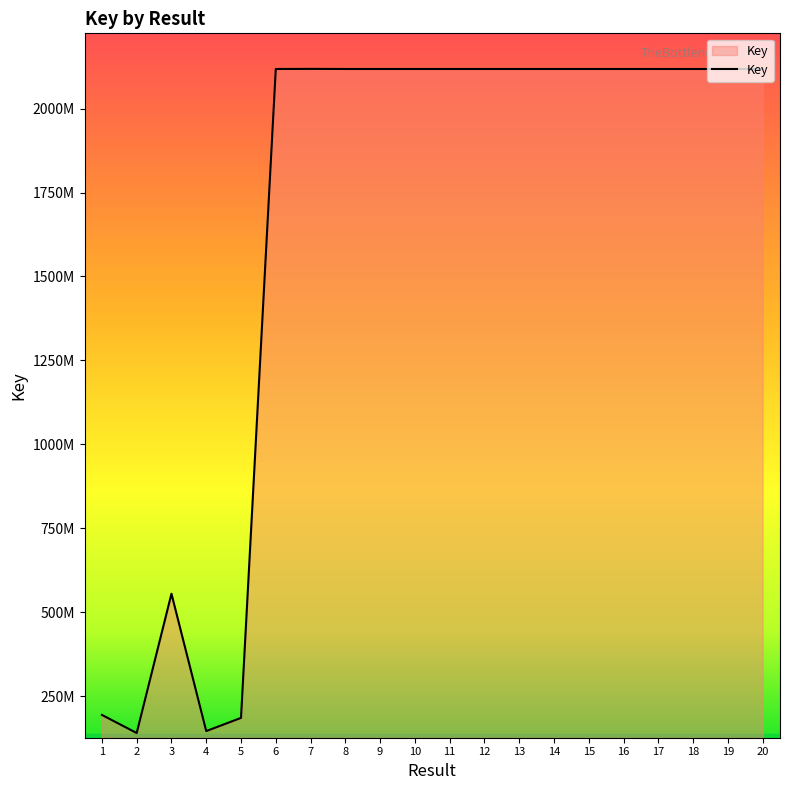

Is this an area chart (filled region under the line)?

Yes